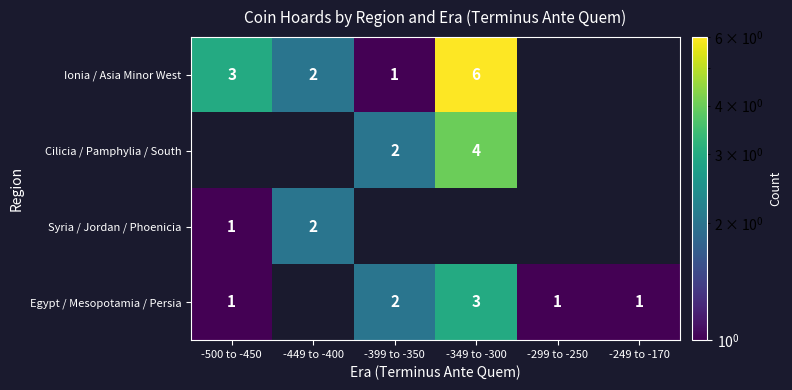

True or false: Egypt / Mesopotamia / Persia has a value of 1 at -349 to -300.

False